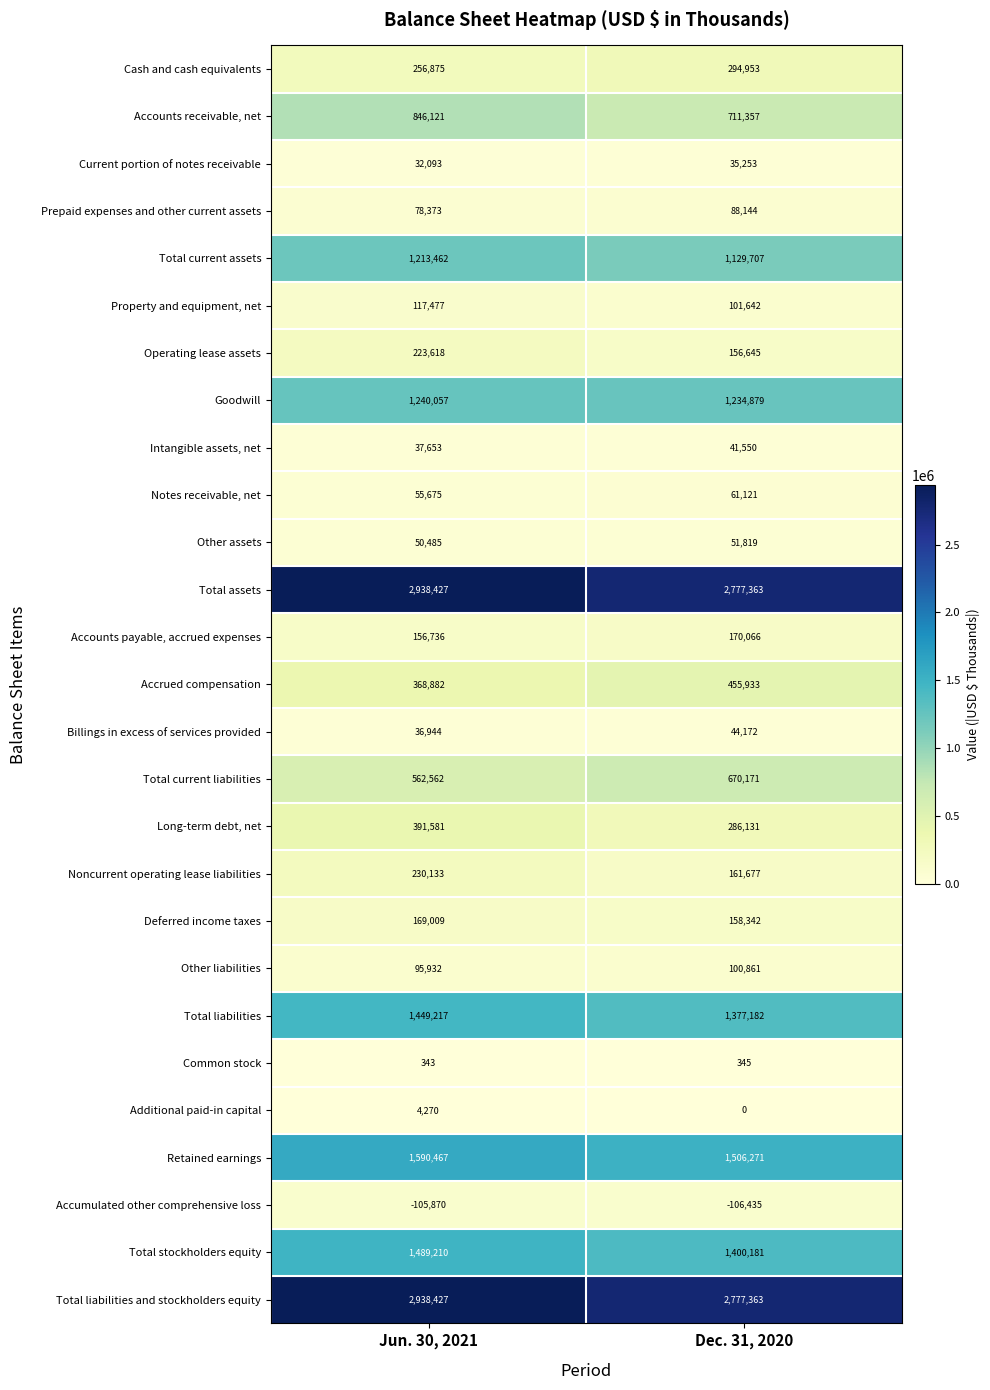

What is the spread (max minus min) of values at Dec. 31, 2020?

2883798